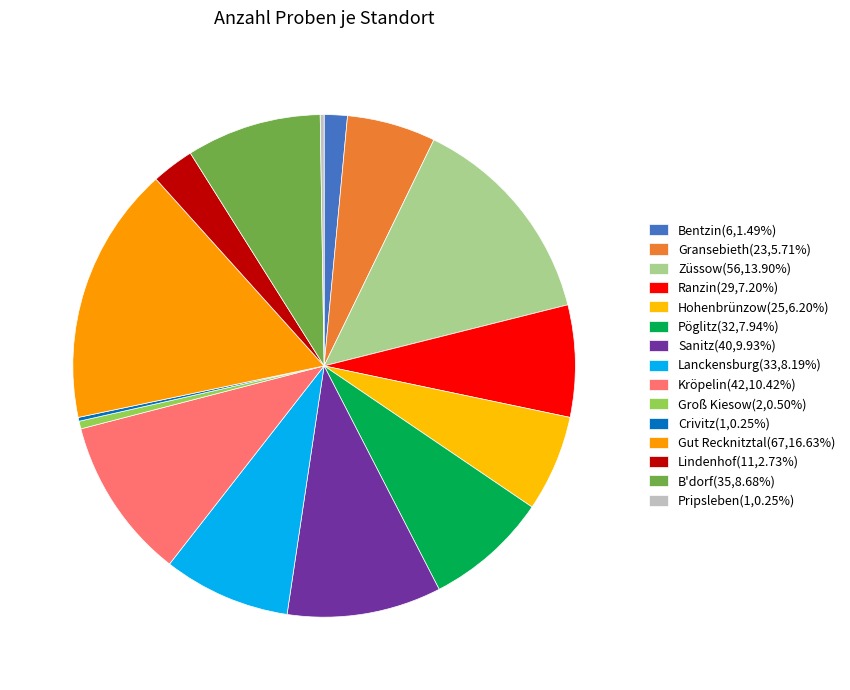

Between Pöglitz and B'dorf, which is larger?

B'dorf